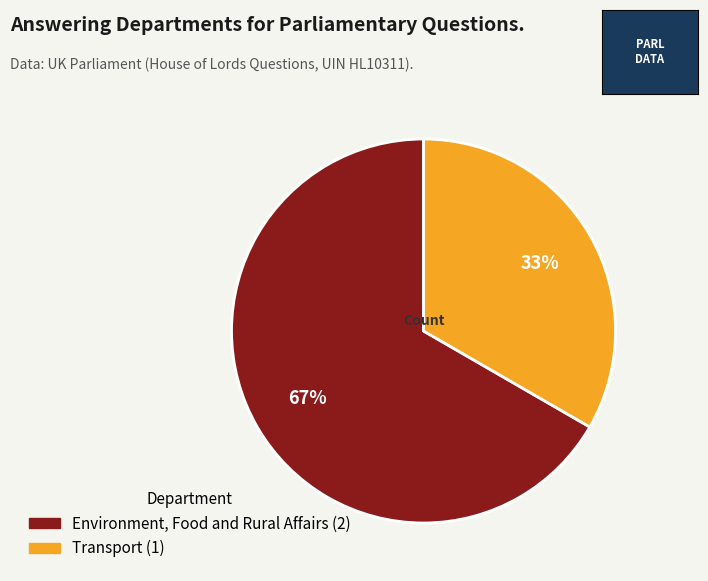

To the nearest percent, what is the average slice percentage?

50%